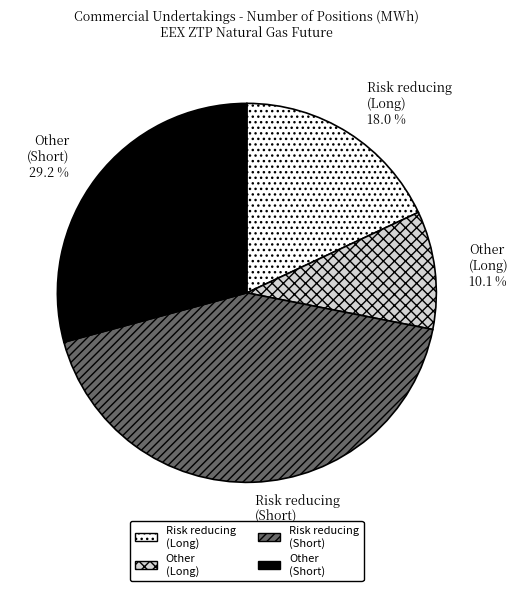

What percentage do Other (Long) and Other (Short) together represent?

39.3%